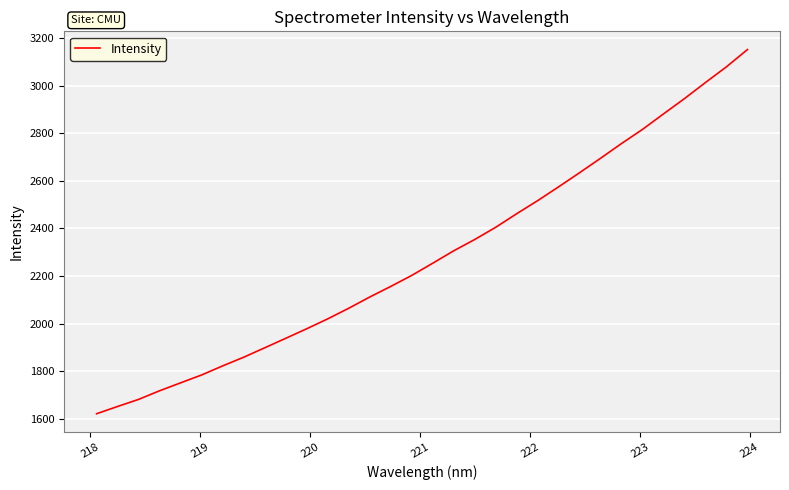

Reading left to right, list all the values displayed in this chart.

1621.4	1651.9	1681.7	1717.9	1751.3	1784.4	1822.5	1858.8	1898.4	1938.3	1978.5	2020.1	2064.6	2111.9	2156.4	2202.7	2253.9	2306.1	2353.6	2404.9	2462.0	2517.0	2575.1	2634.5	2695.2	2757.2	2816.6	2881.7	2946.0	3013.5	3079.5	3151.9